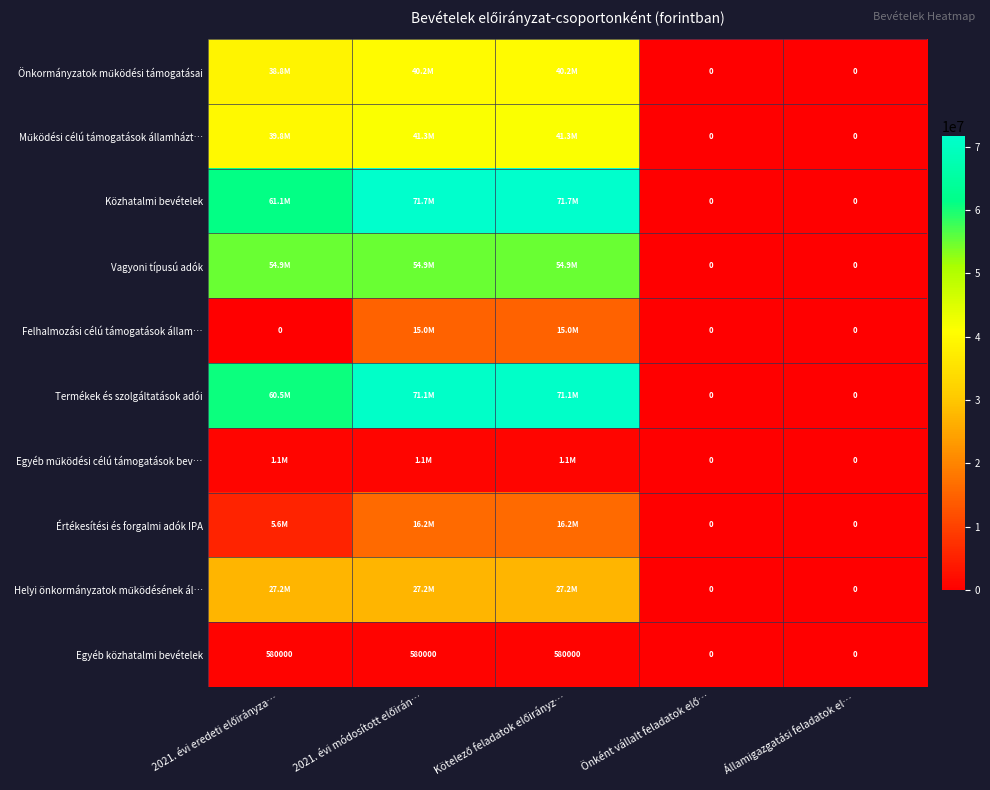

The value of Egyéb közhatalmi bevételek at Államigazgatási feladatok el… is 386355. True or false?

False